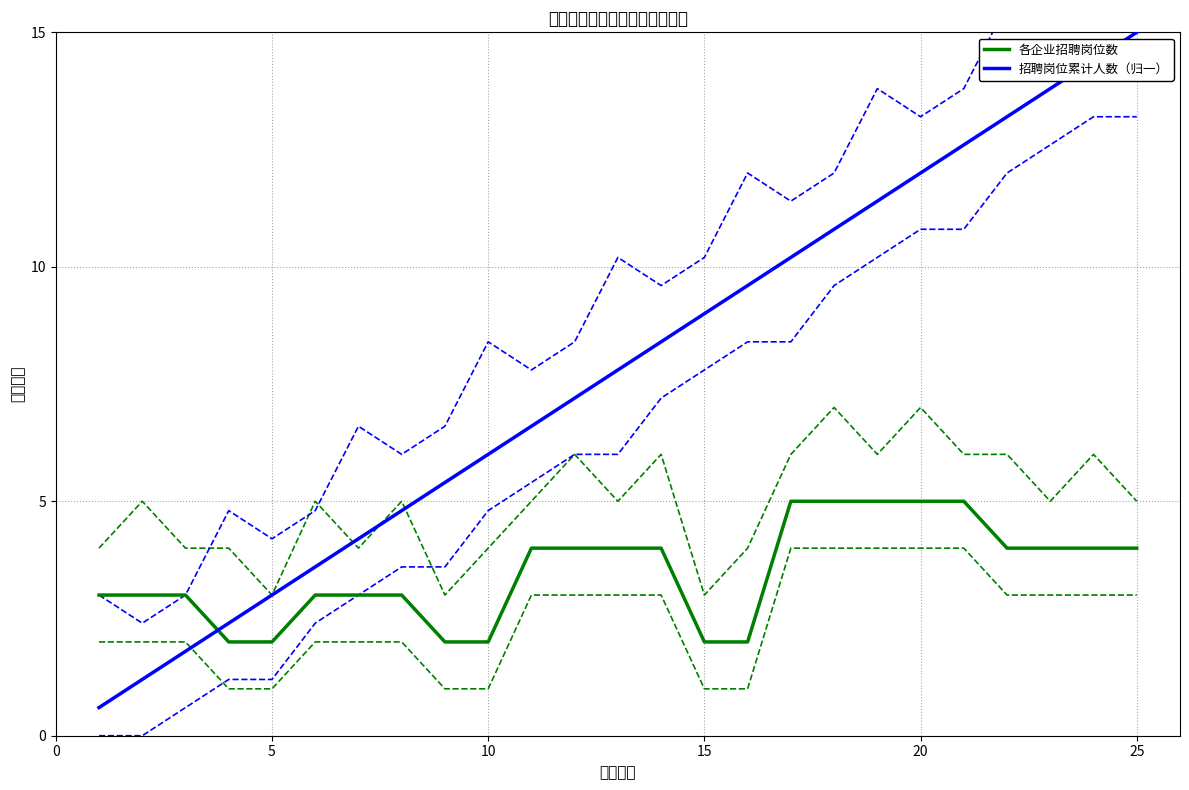

What is the minimum value shown in the chart?

0.6